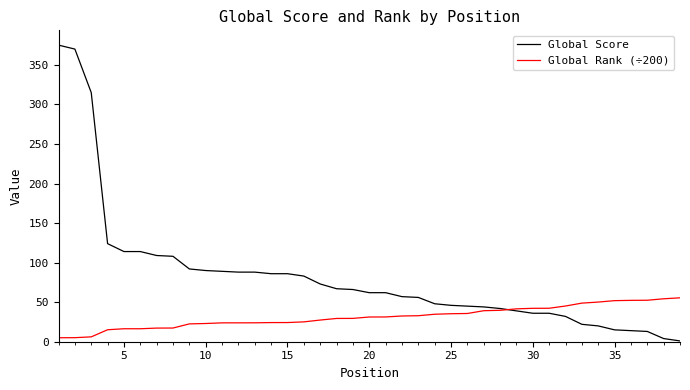

Does the chart have visible grid lines?

No